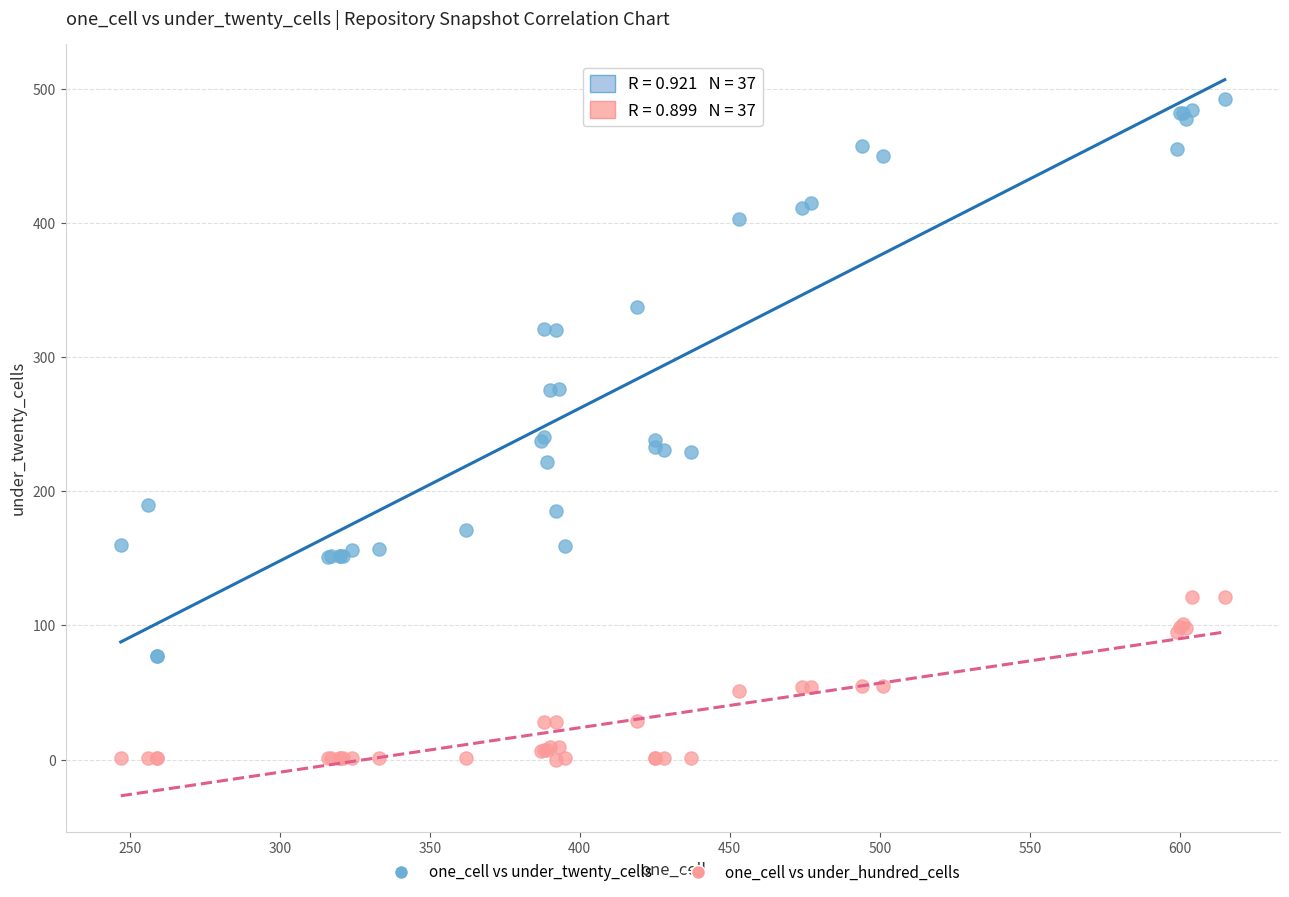

Which series has the widest spread of Y values?

one_cell vs under_twenty_cells